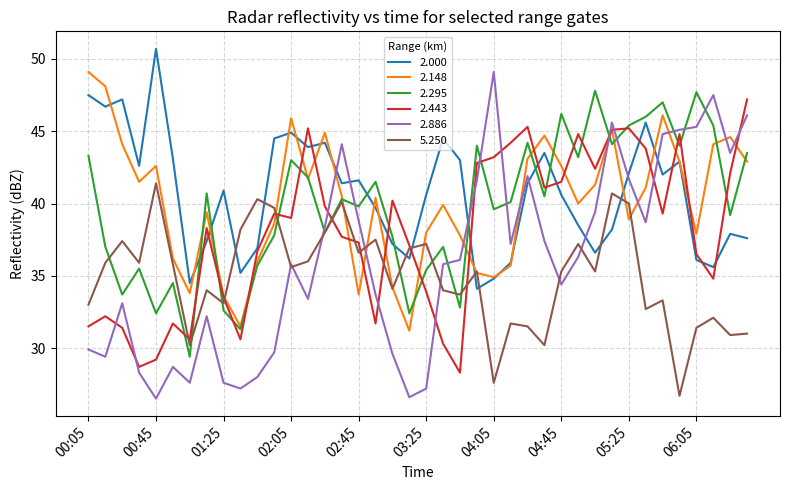

What is the difference between the maximum and minimum values in the 2.000 series?

16.6